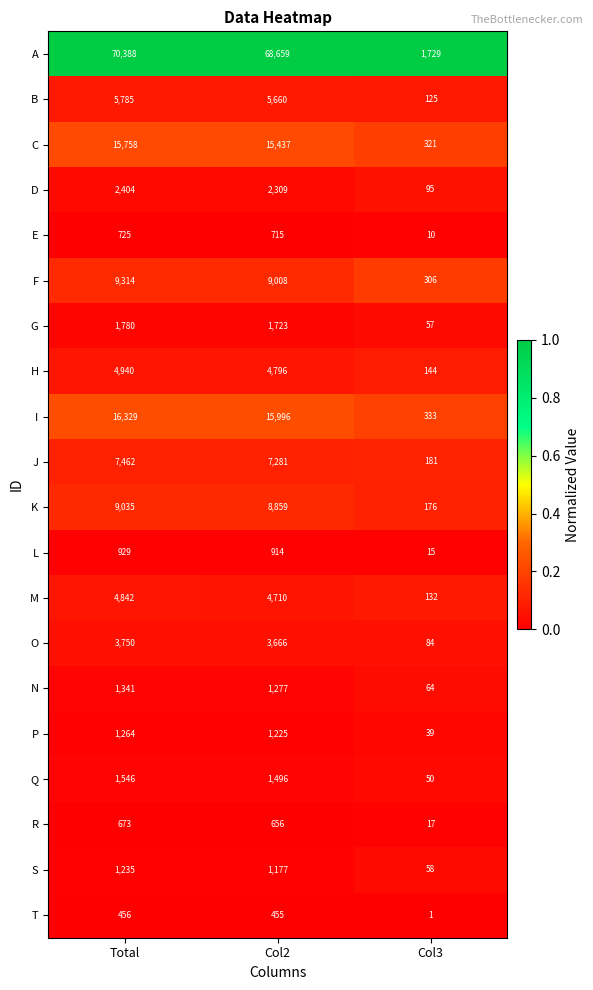

Rank the series at Col3 from highest to lowest value.

A, I, C, F, J, K, H, M, B, D, O, N, S, G, Q, P, R, L, E, T